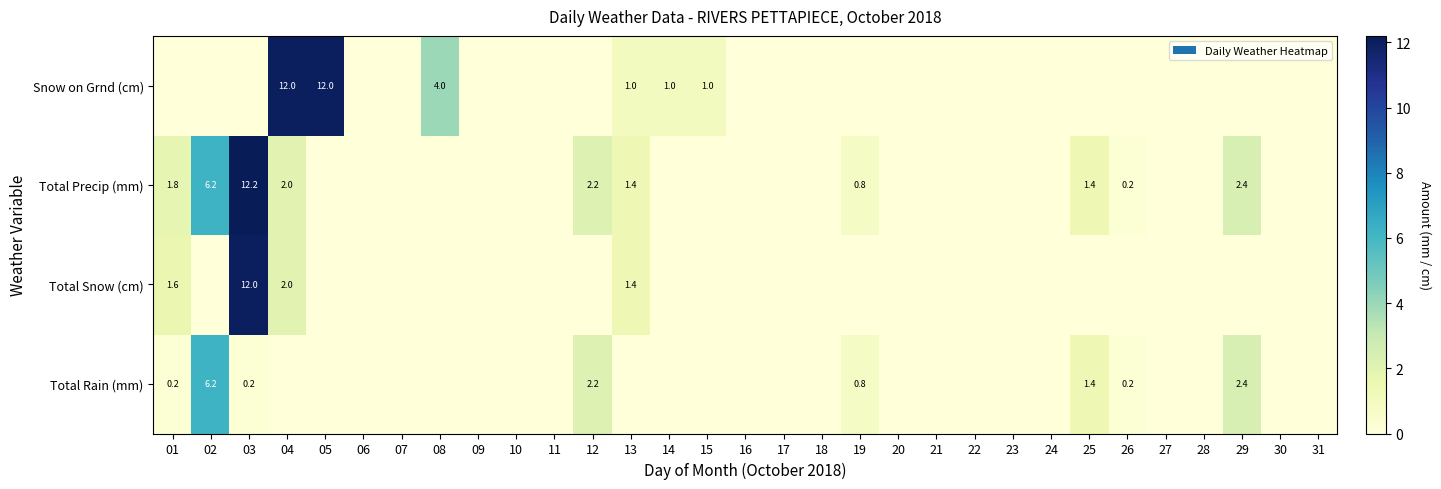

What is the difference between the Total Rain (mm) values at 12 and 25?

0.8